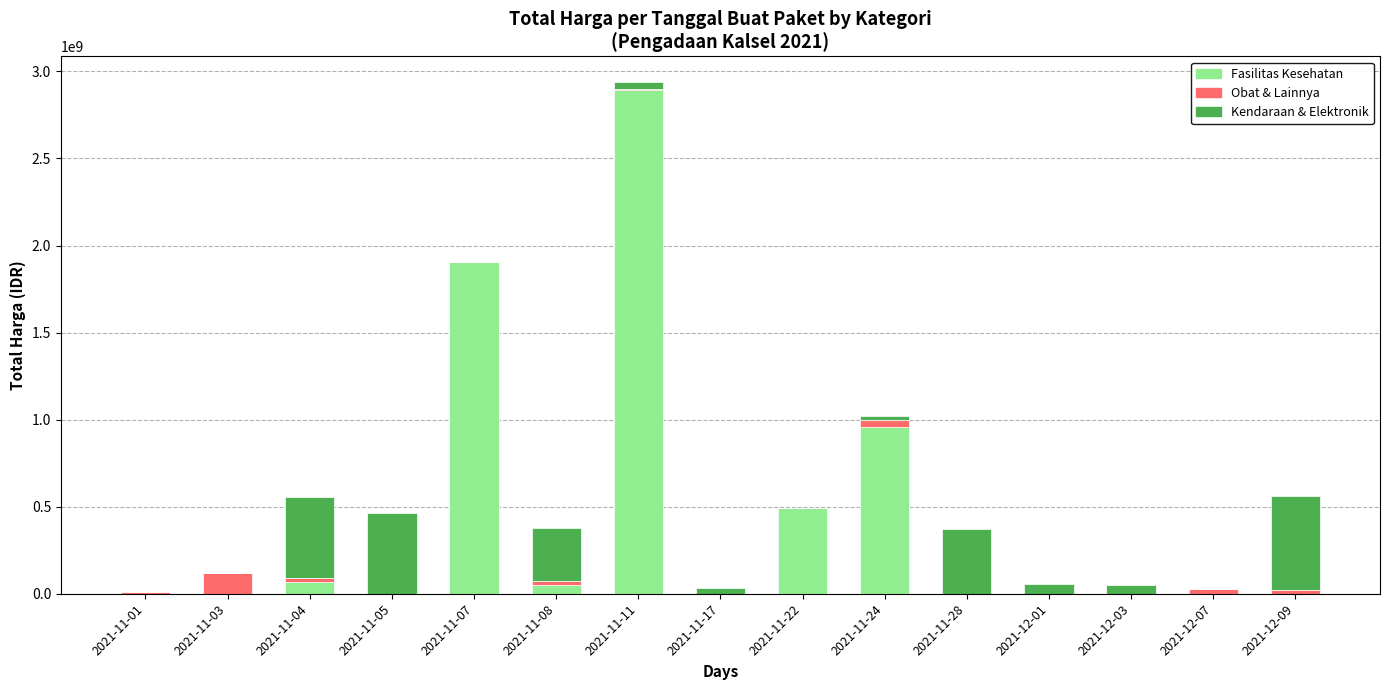

Which category has the highest value in the Fasilitas Kesehatan series?

2021-11-11